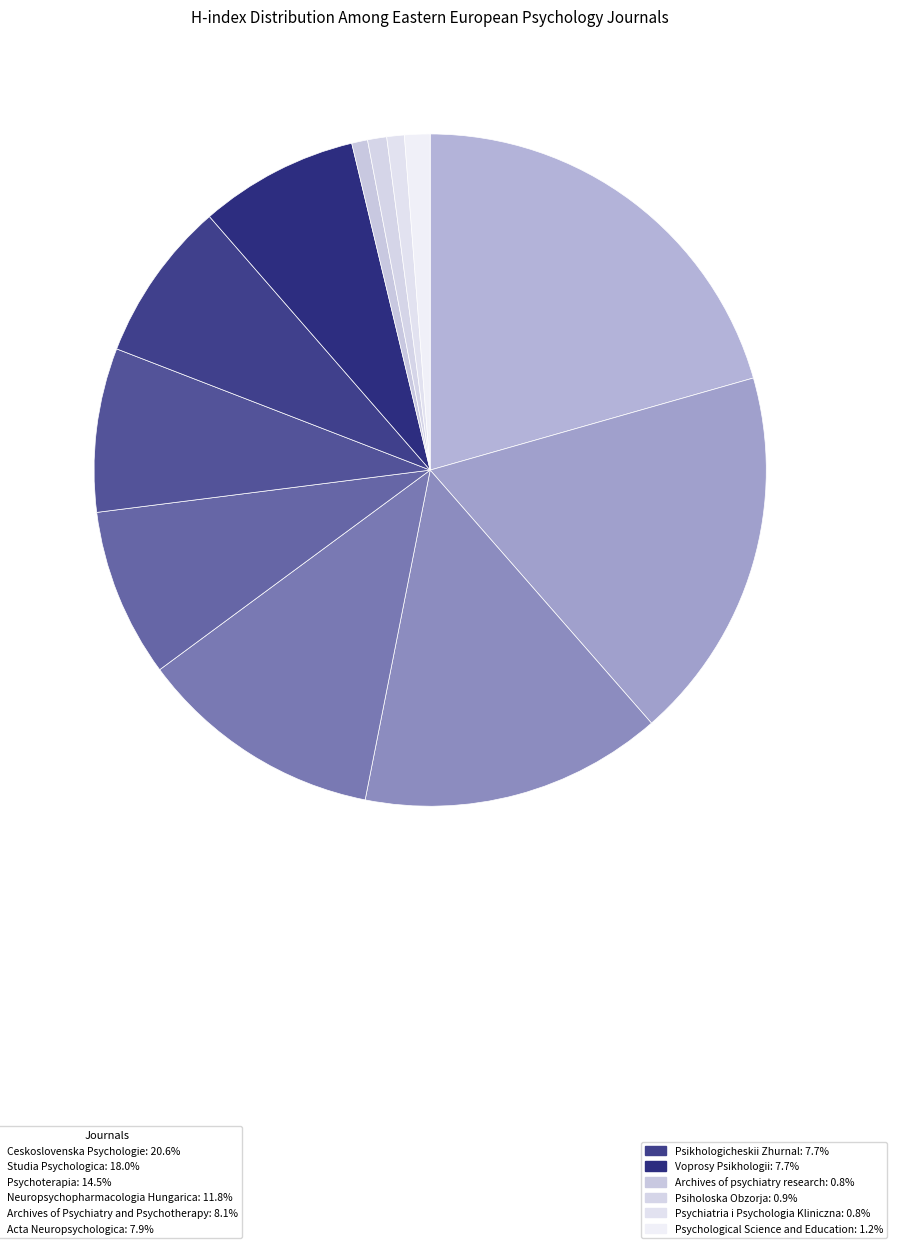

Rank the categories by value from lowest to highest.

Archives of psychiatry research, Psychiatria i Psychologia Kliniczna, Psiholoska Obzorja, Psychological Science and Education, Voprosy Psikhologii, Psikhologicheskii Zhurnal, Acta Neuropsychologica, Archives of Psychiatry and Psychotherapy, Neuropsychopharmacologia Hungarica, Psychoterapia, Studia Psychologica, Ceskoslovenska Psychologie